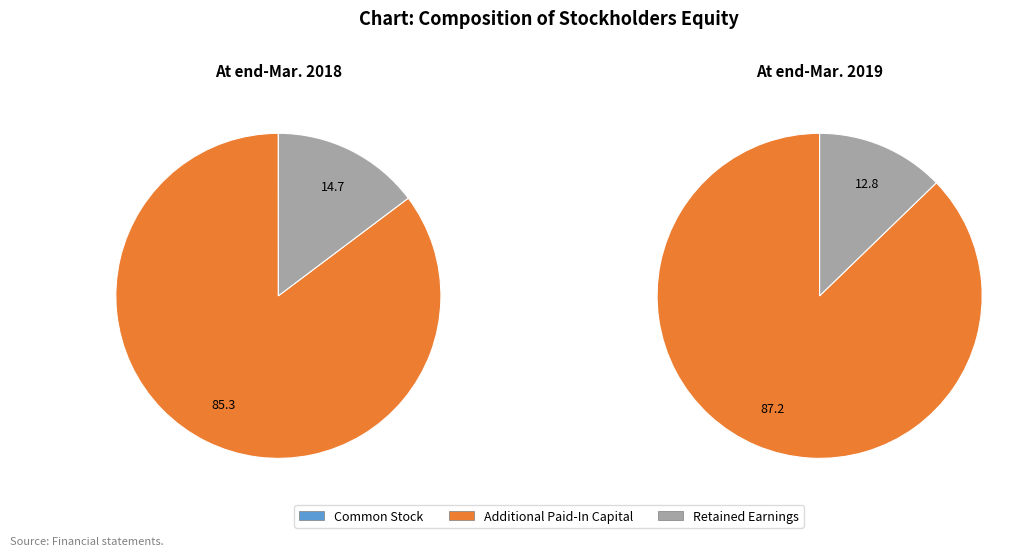

What is the smallest slice in the pie chart?

Common Stock